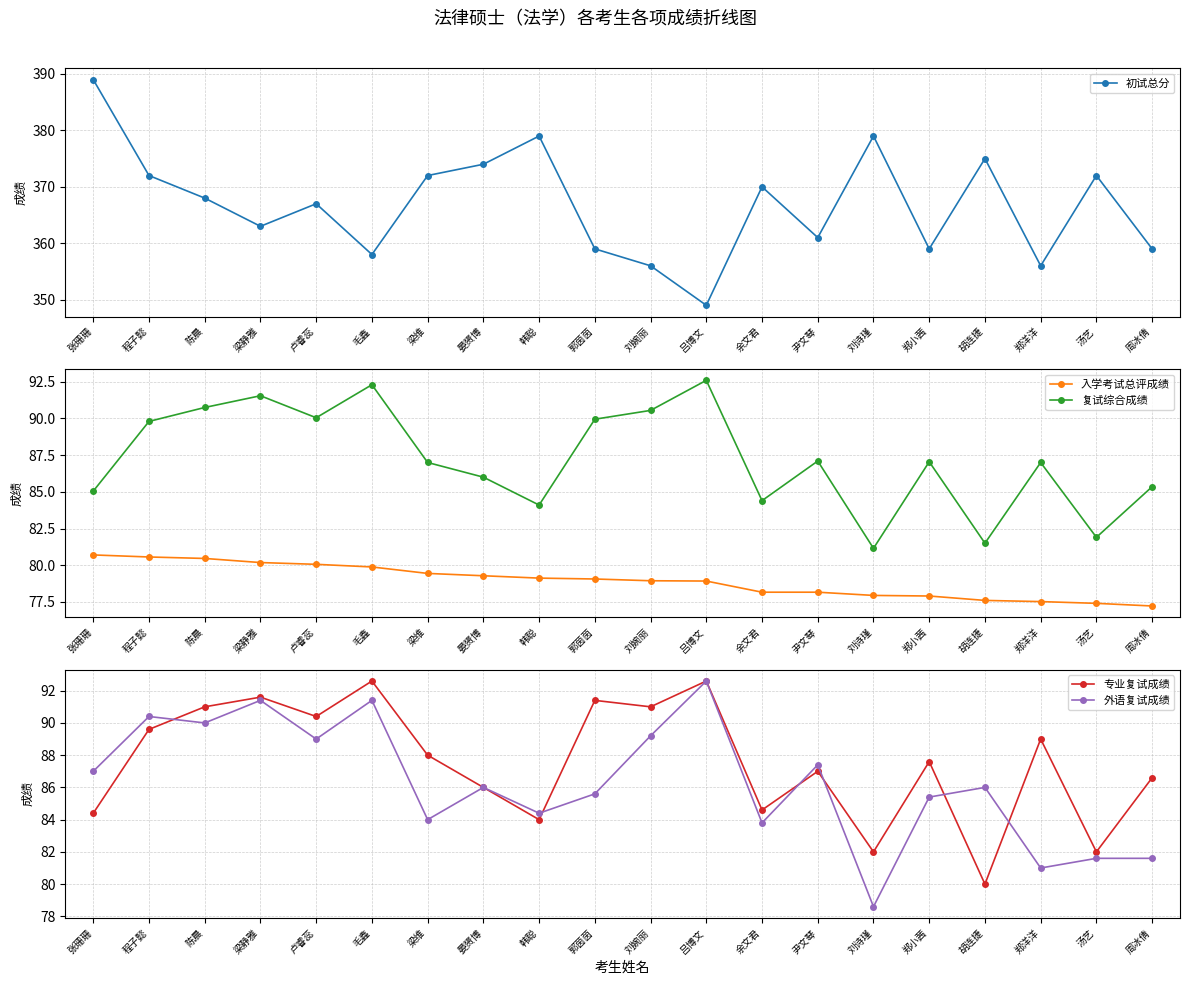

At how many categories does at least one series exceed 374?

4